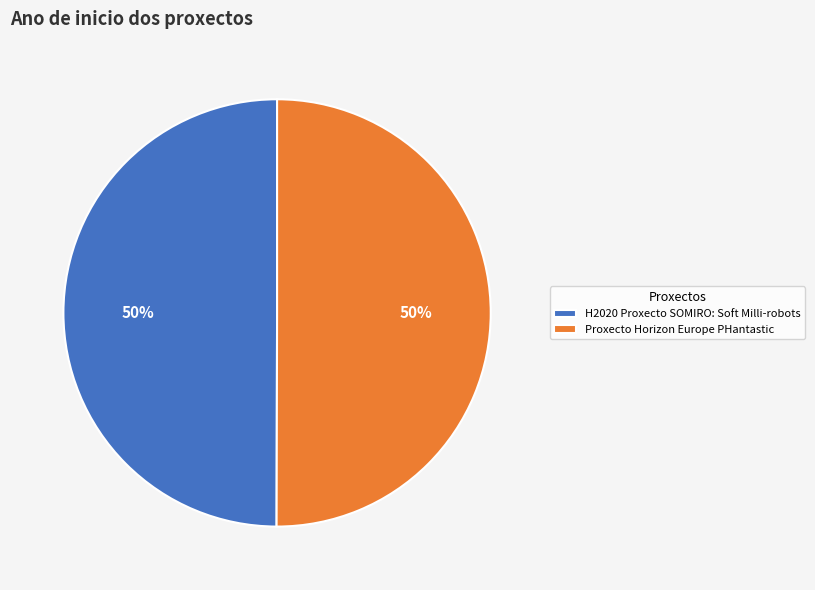

Count the number of slices in the pie.

2